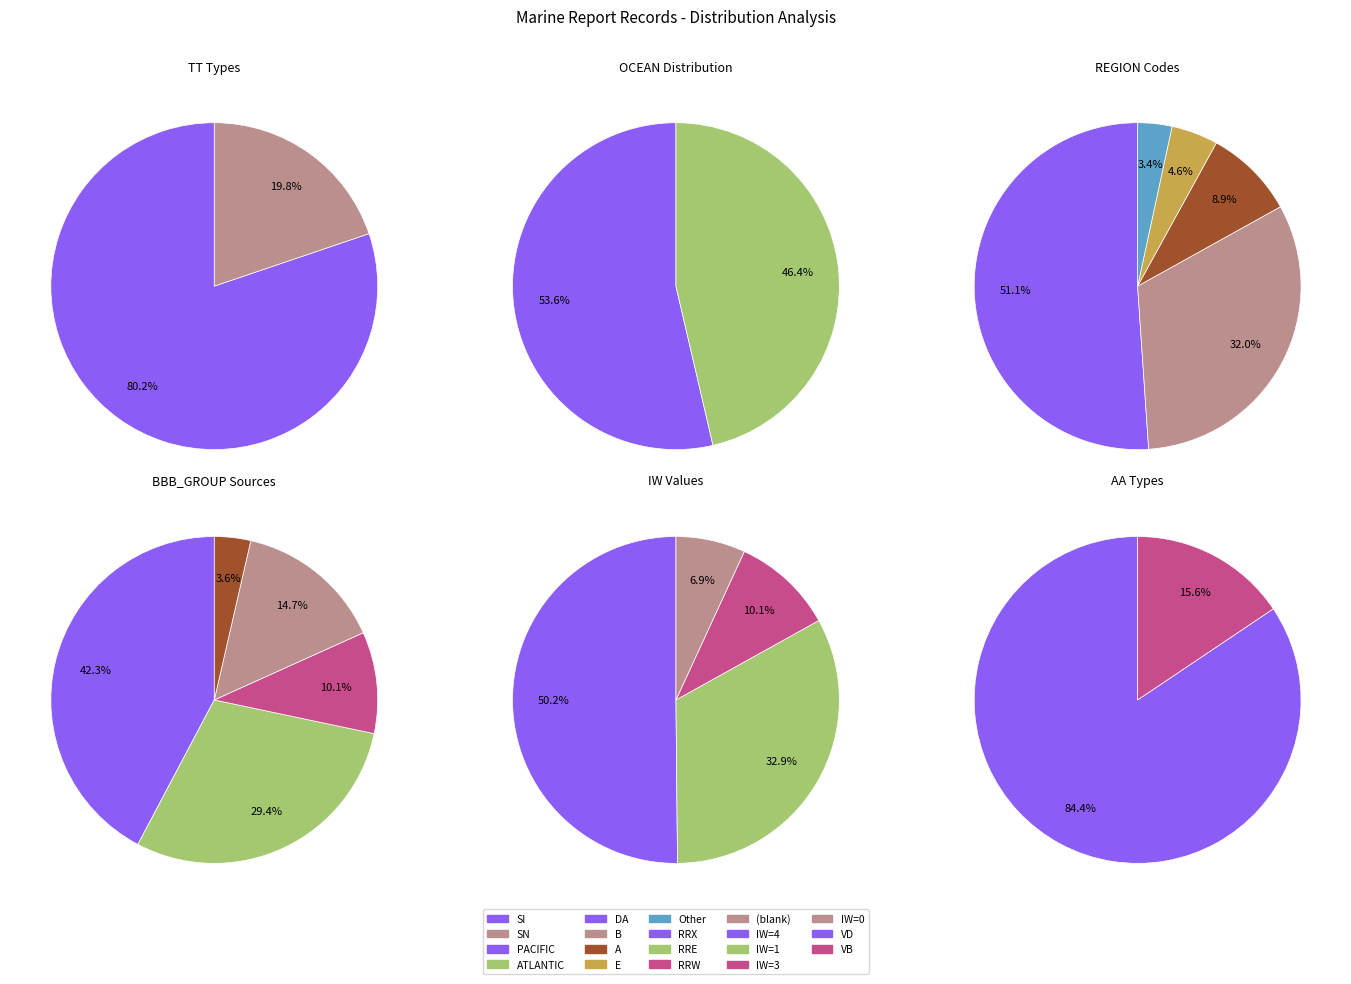

Which series changed the most between 0 and 3?

PACIFIC